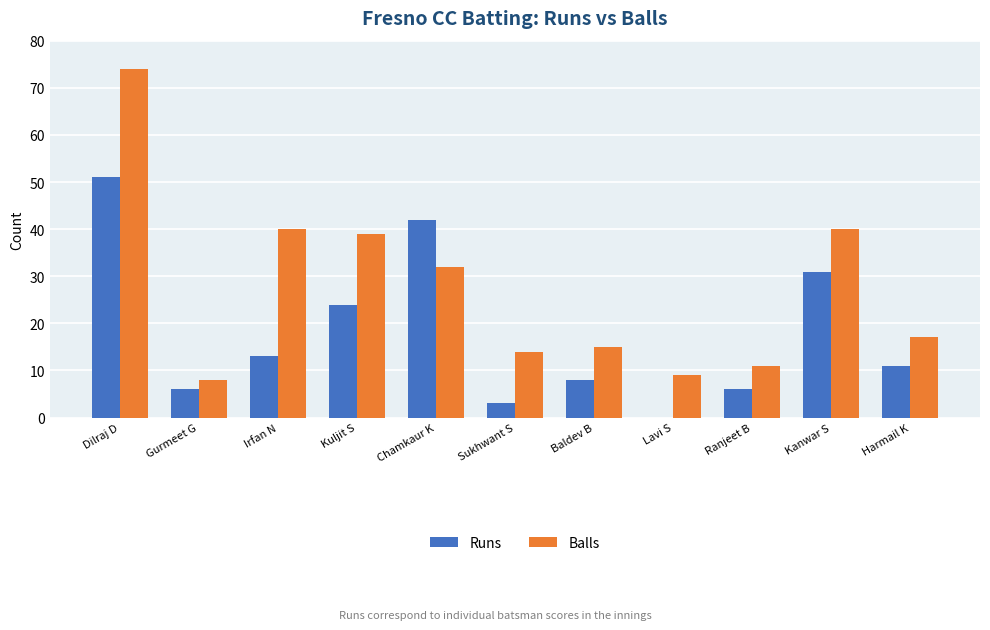

Reading left to right, list all the values displayed in this chart.

Runs: Dilraj D=51	Gurmeet G=6	Irfan N=13	Kuljit S=24	Chamkaur K=42	Sukhwant S=3	Baldev B=8	Lavi S=0	Ranjeet B=6	Kanwar S=31	Harmail K=11
Balls: Dilraj D=74	Gurmeet G=8	Irfan N=40	Kuljit S=39	Chamkaur K=32	Sukhwant S=14	Baldev B=15	Lavi S=9	Ranjeet B=11	Kanwar S=40	Harmail K=17